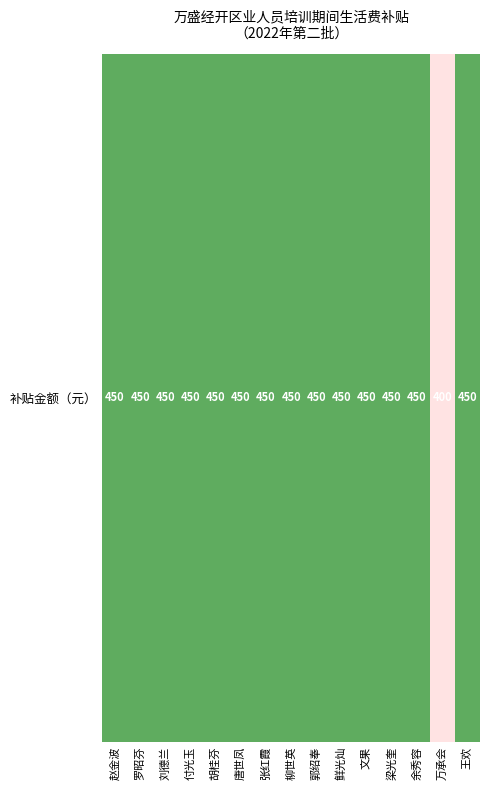

What is the sum of all values?

6700